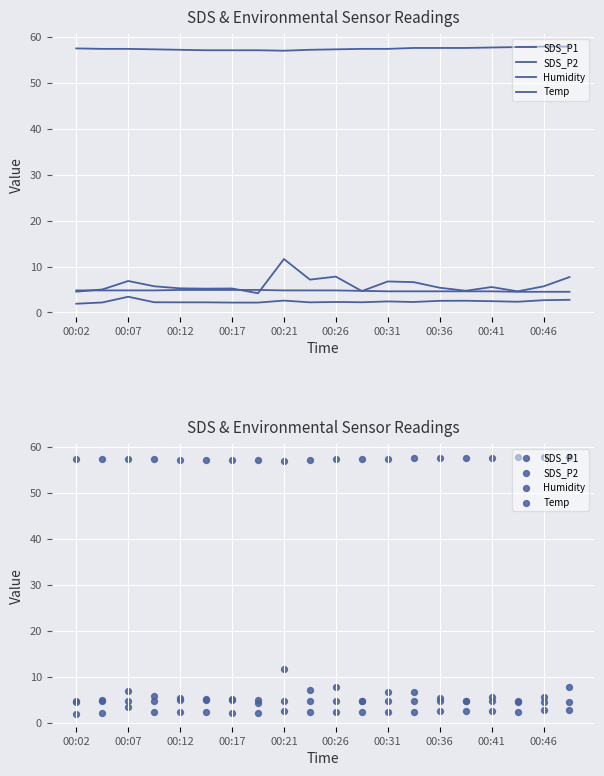

Is the value of SDS_P2 at 13 greater than the value of SDS_P1 at 00:41?

No